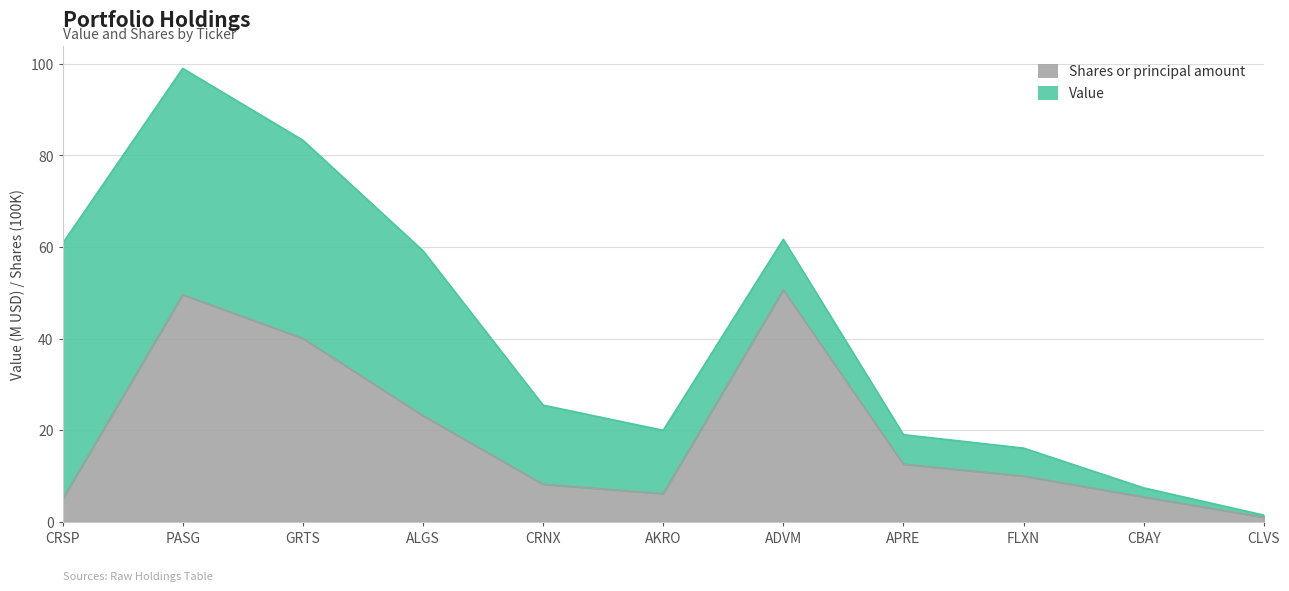

What is the change in value from AKRO to APRE?

+6.4